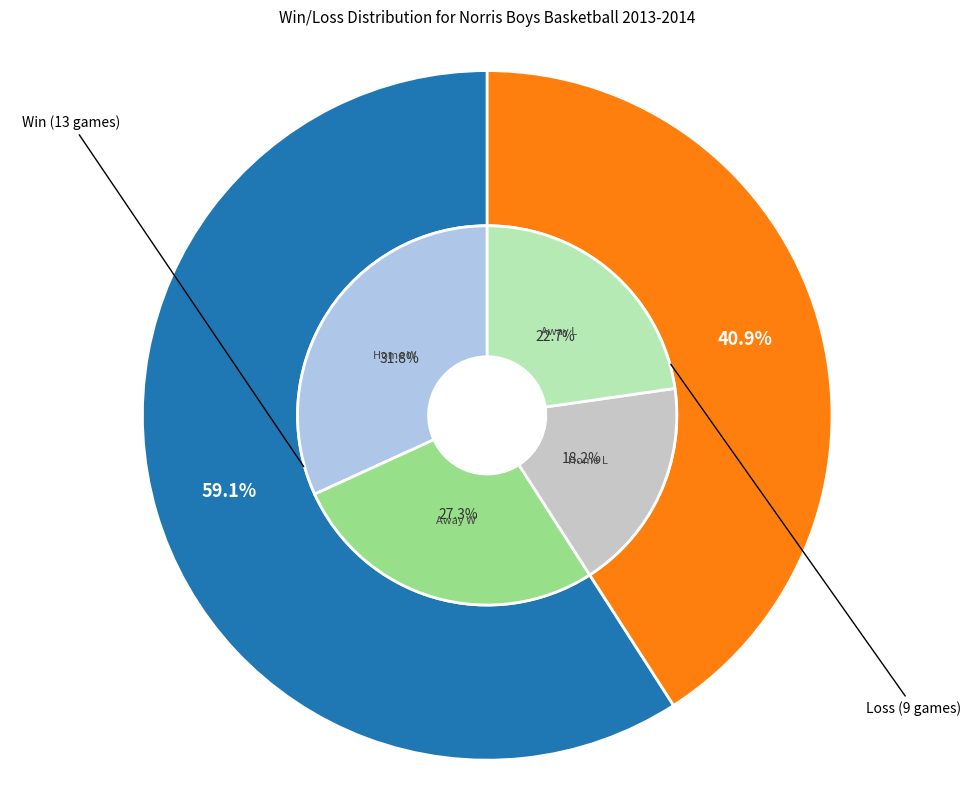

Is W the majority of the pie?

Yes